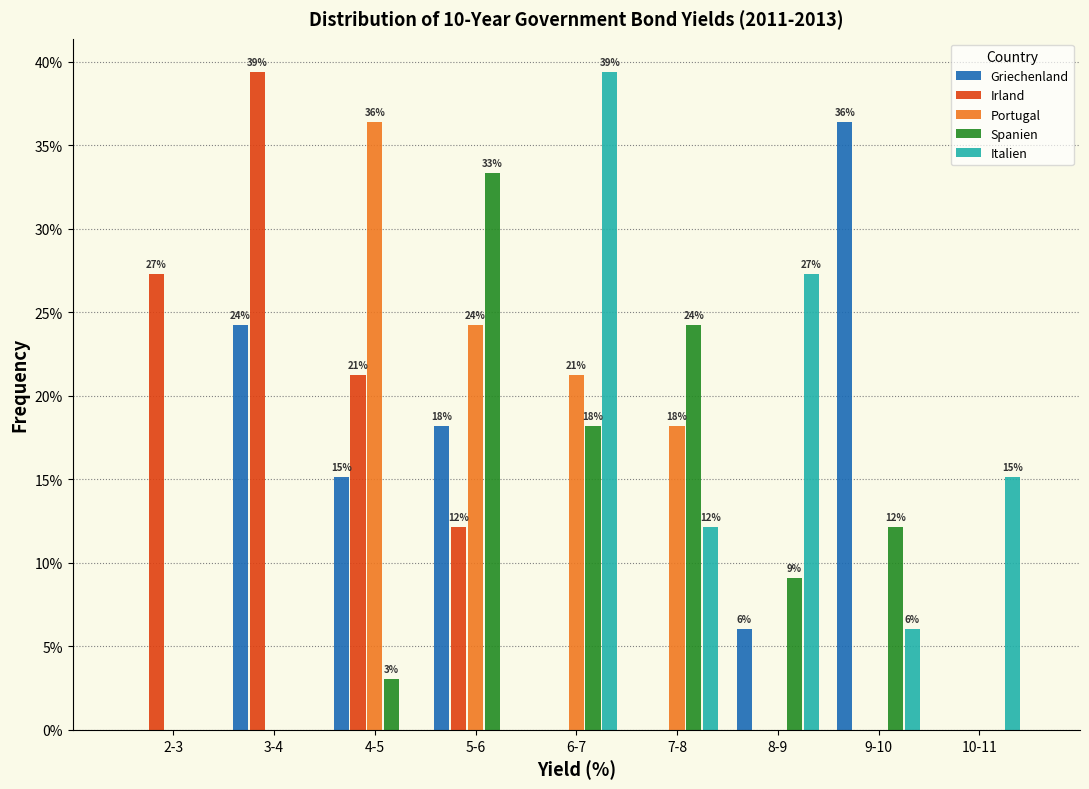

Are the bars grouped side by side (vs. stacked)?

Yes